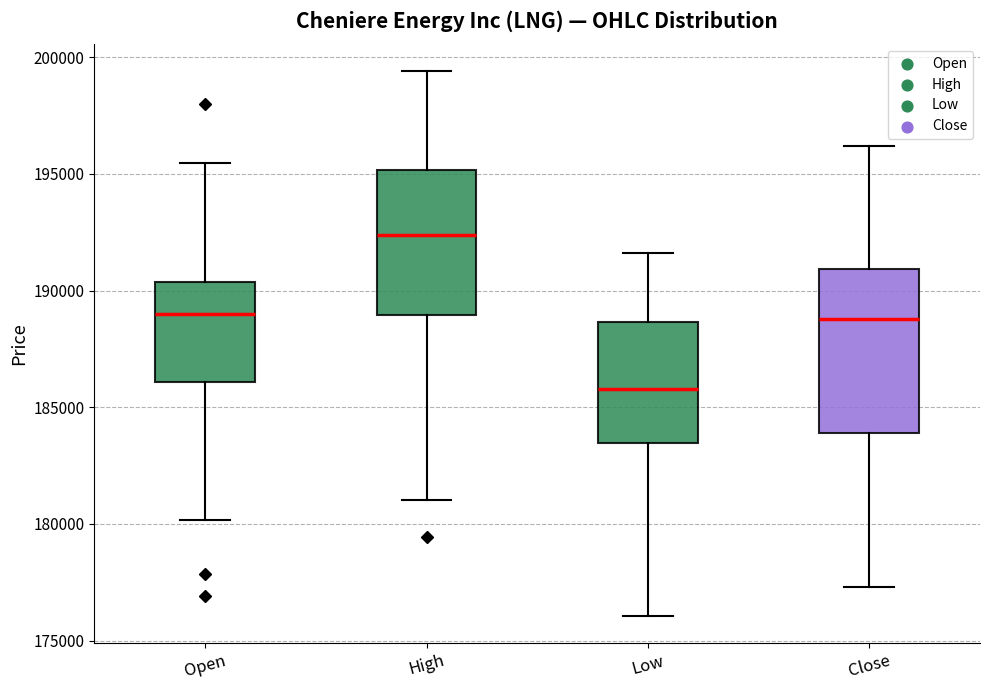

Reading left to right, read every box against the y-axis: the position of its median line, the range the box covers, and the ends of its whiskers. The values are not printed on the chart, so give them approximately, as read against the axis.

Open: median 189000, box 186000 to 190500, whiskers 180000 to 195500
High: median 192500, box 189000 to 195000, whiskers 181000 to 199500
Low: median 186000, box 183500 to 188500, whiskers 176000 to 191500
Close: median 189000, box 184000 to 191000, whiskers 177500 to 196000